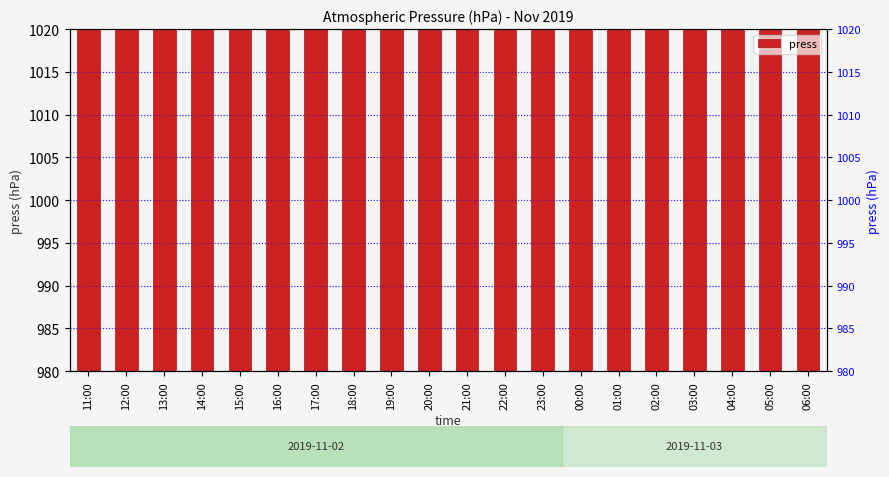

Approximately how many times larger is the value at 02:00 compared to 20:00?

1.0